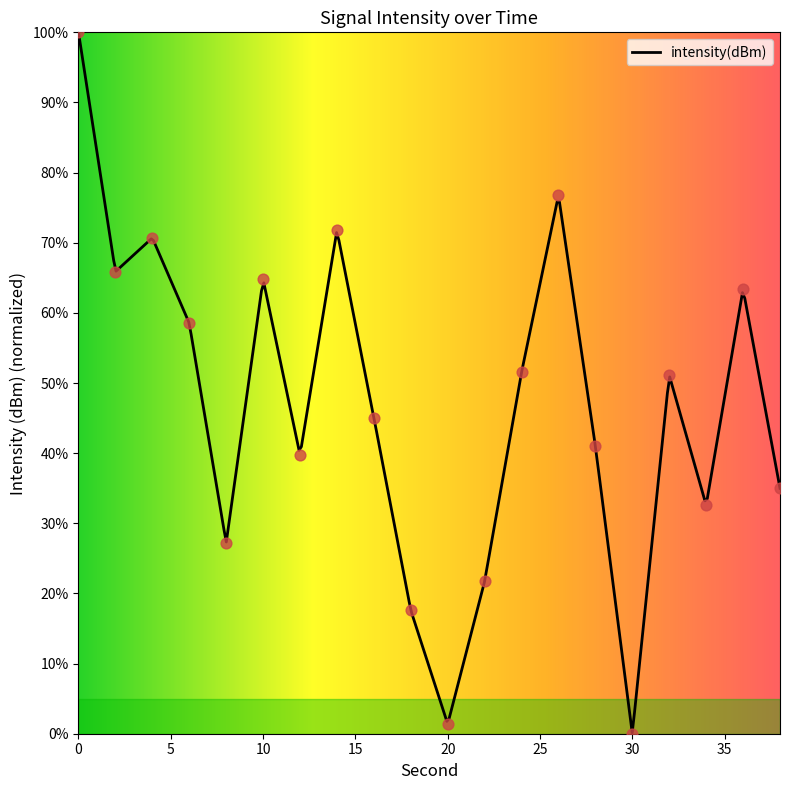

Which has a higher value, 28 or 36?

36